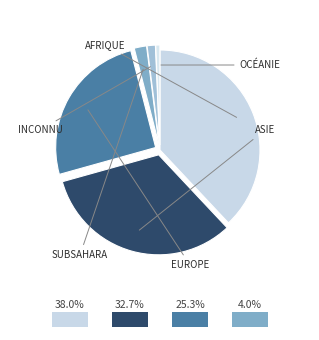

To the nearest percent, what is the difference between the largest and smallest slice percentages?

37%